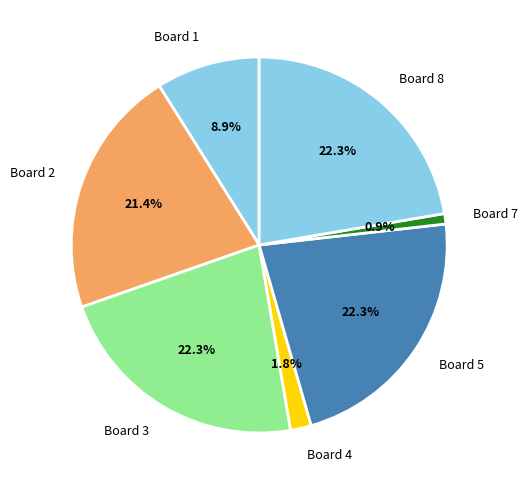

To the nearest percent, what is the difference between the largest and smallest slice percentages?

21%